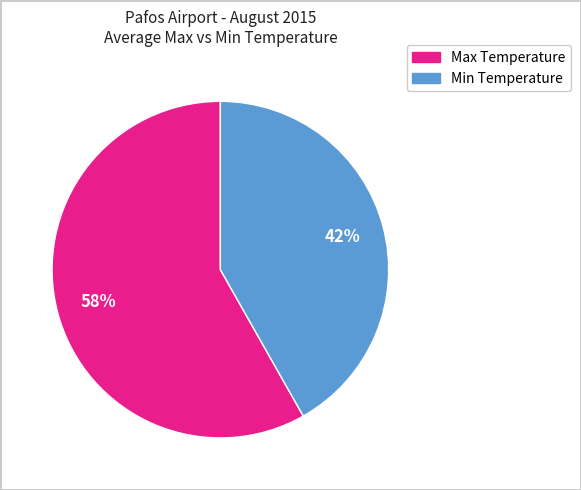

To the nearest percent, what is the average slice percentage?

50%